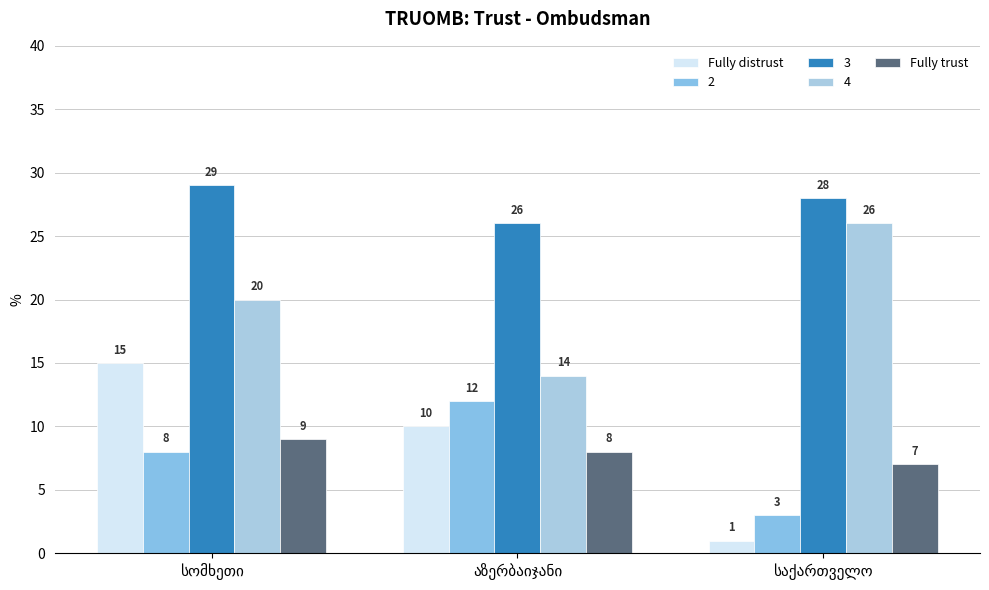

How many bars are there in each group?

5